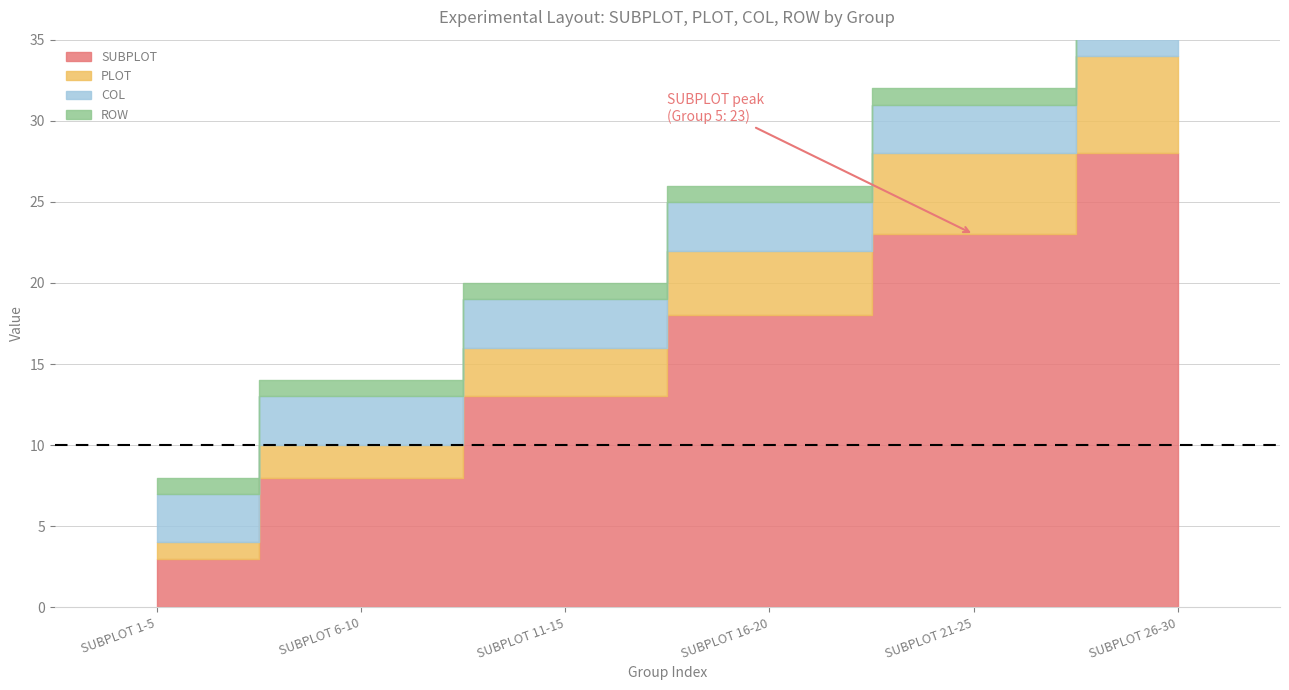

What is the lowest value of the PLOT series?

1